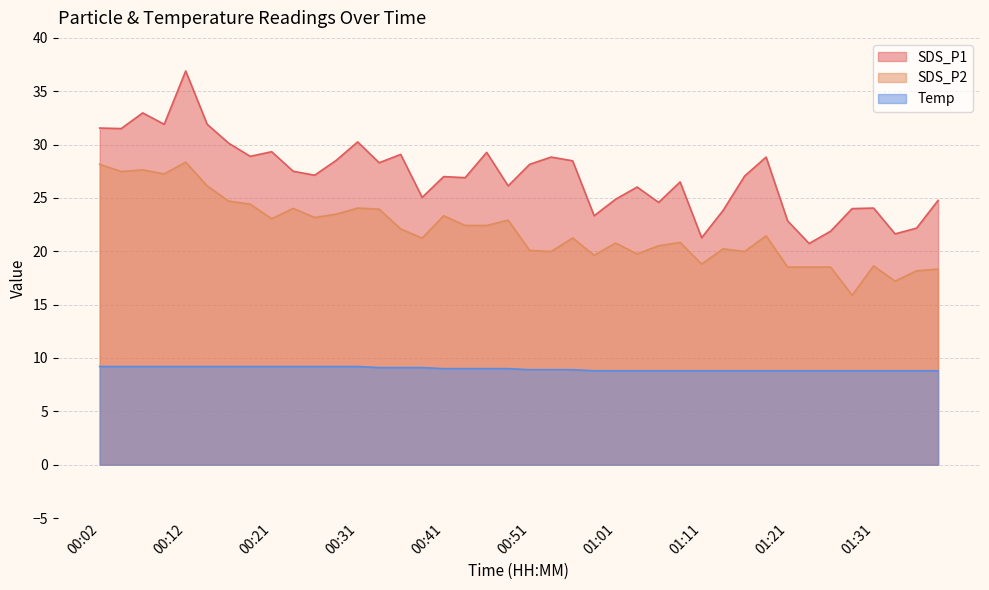

The value of SDS_P1 at 00:09 is 31.9. True or false?

True